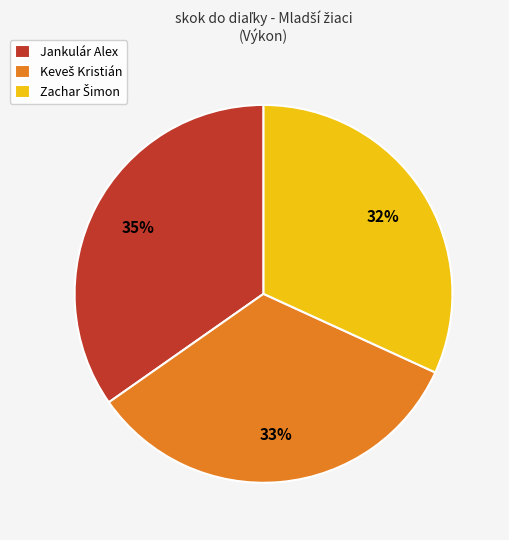

Is there any slice that represents more than half of the pie?

No